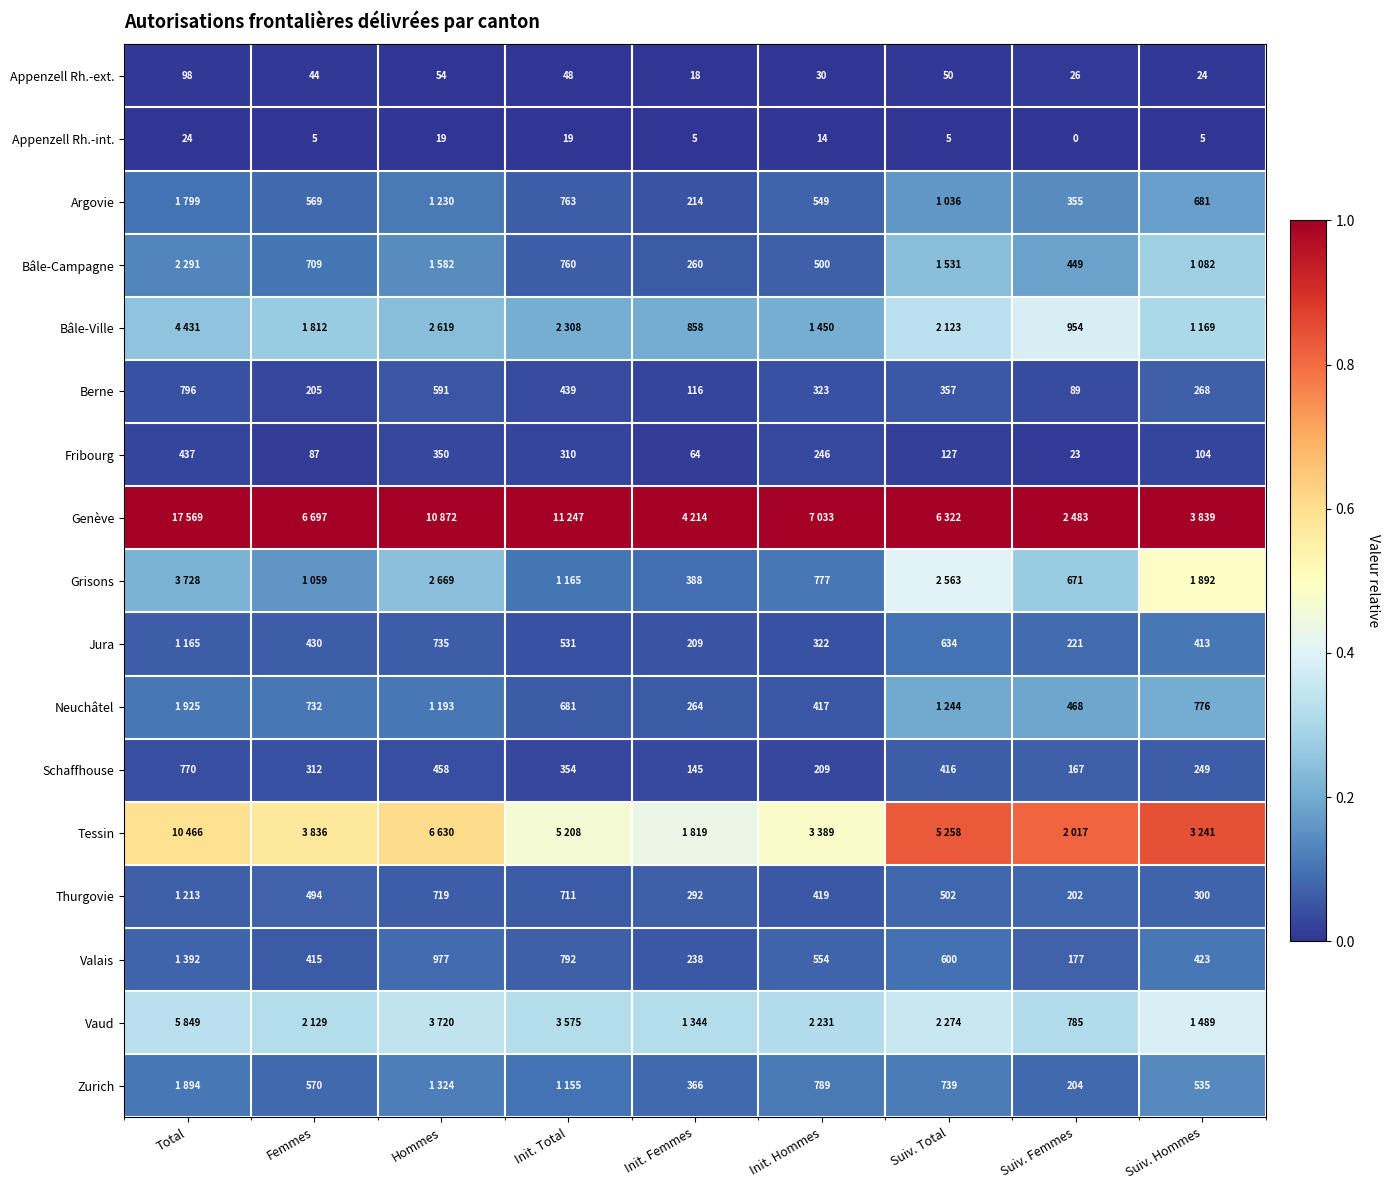

Rank the categories by Appenzell Rh.-ext. value from highest to lowest.

Total, Hommes, Suiv. Total, Init. Total, Femmes, Init. Hommes, Suiv. Femmes, Suiv. Hommes, Init. Femmes